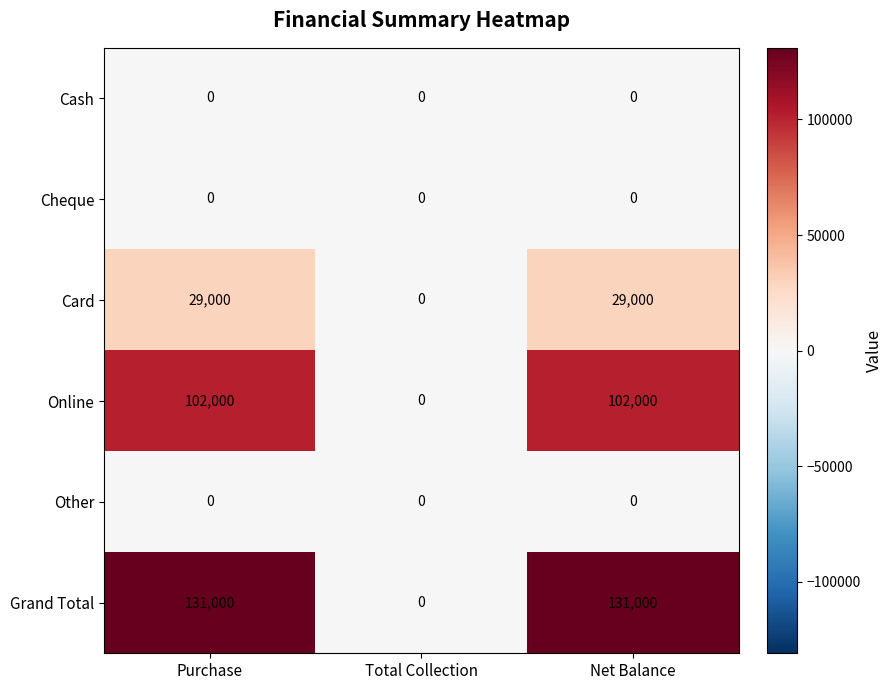

Which series has the largest total across all categories?

Grand Total